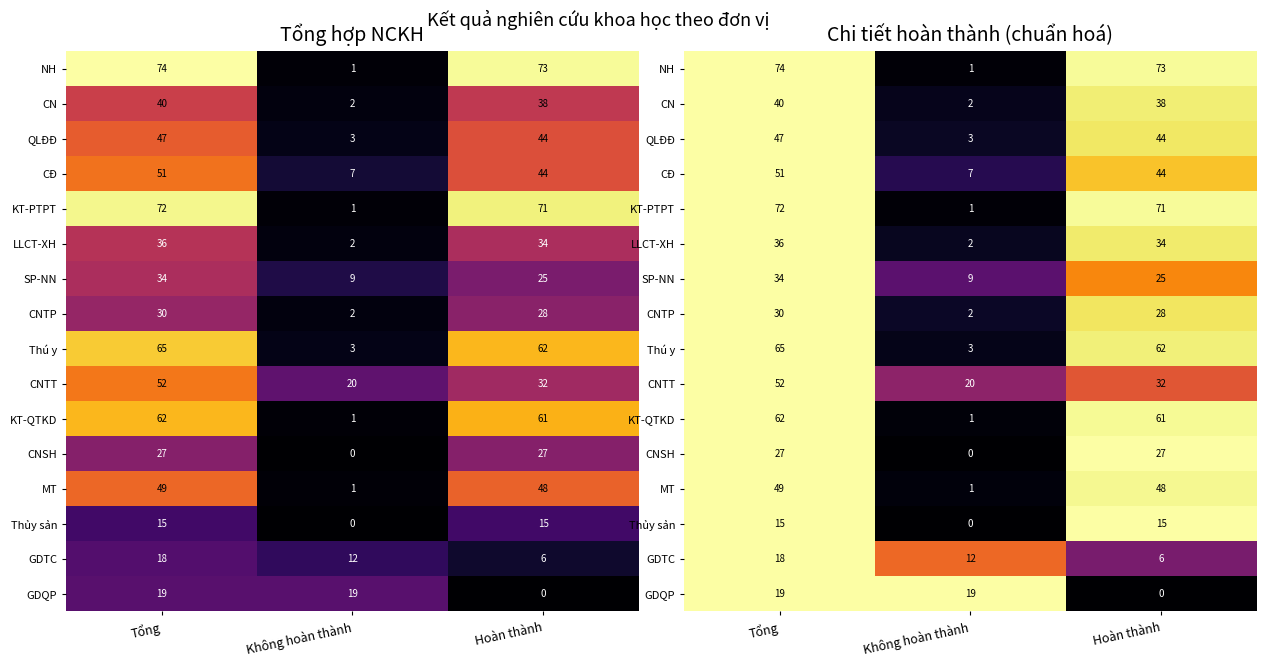

At which category is the sum across all series the highest?

Tổng